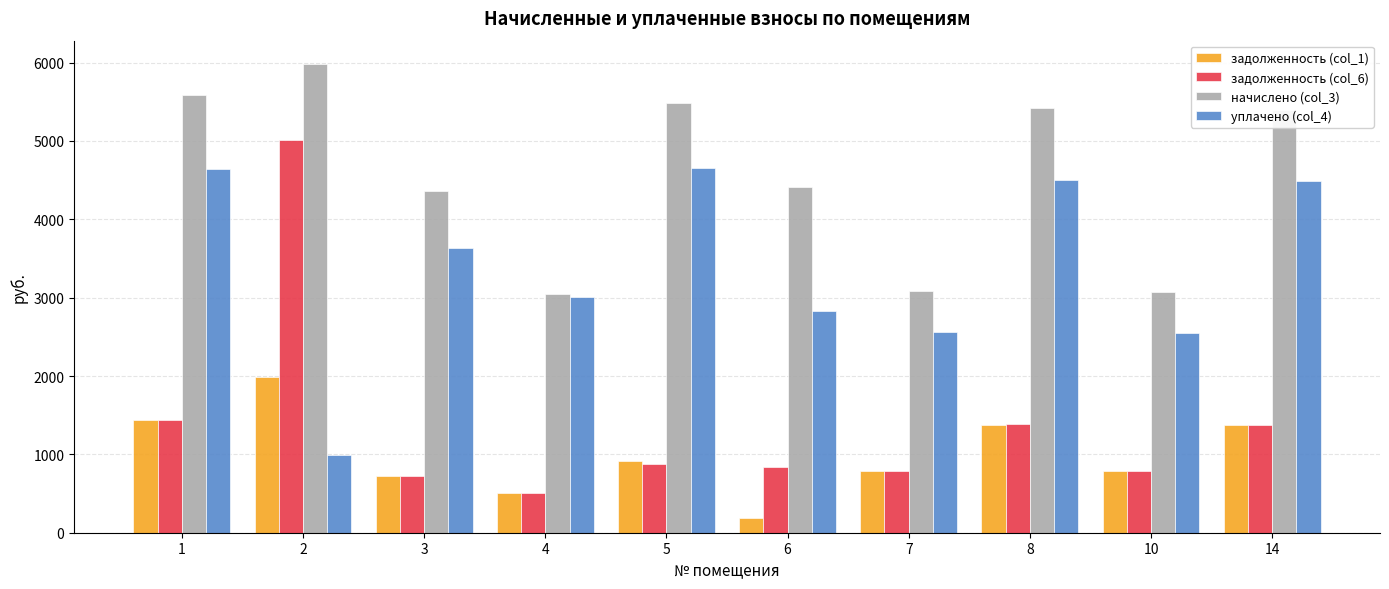

What are all the series names shown in the legend?

задолженность (col_1), задолженность (col_6), начислено (col_3), уплачено (col_4)